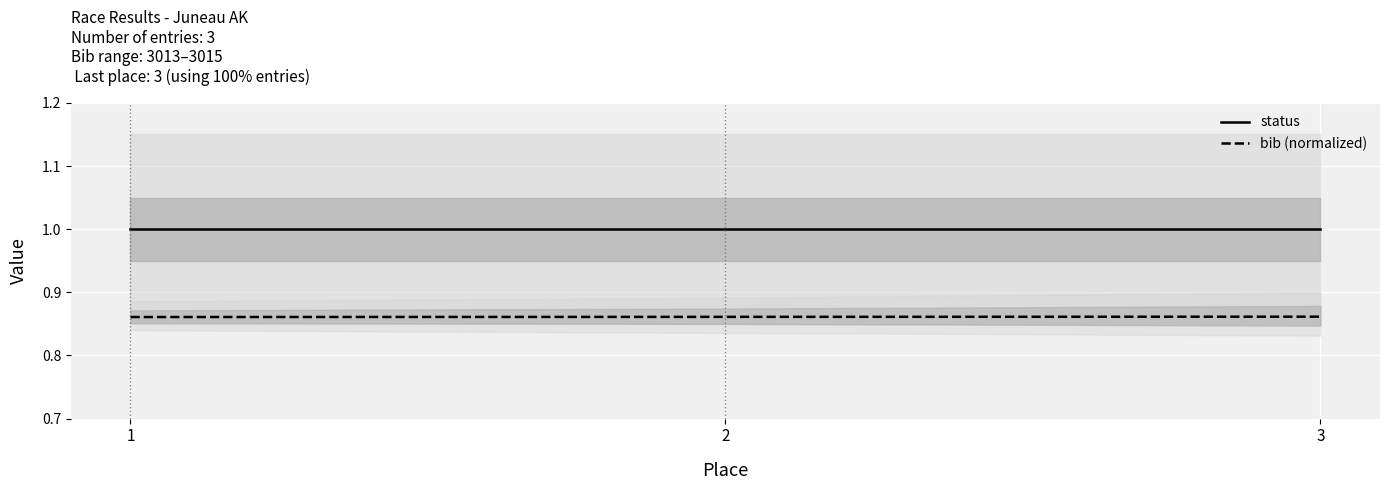

At which category is the sum across all series the highest?

3